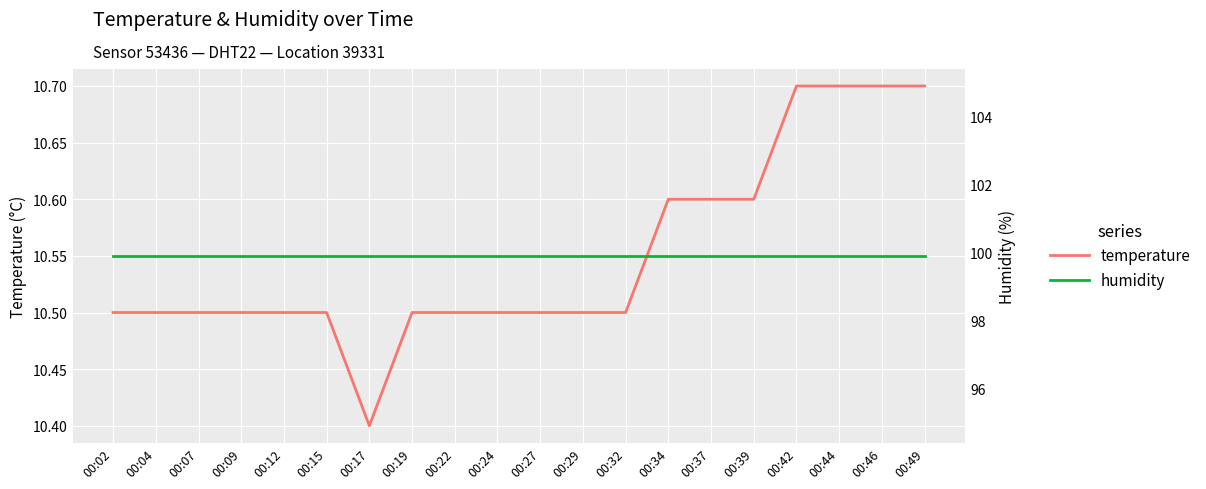

True or false: humidity and temperature intersect in this chart.

False